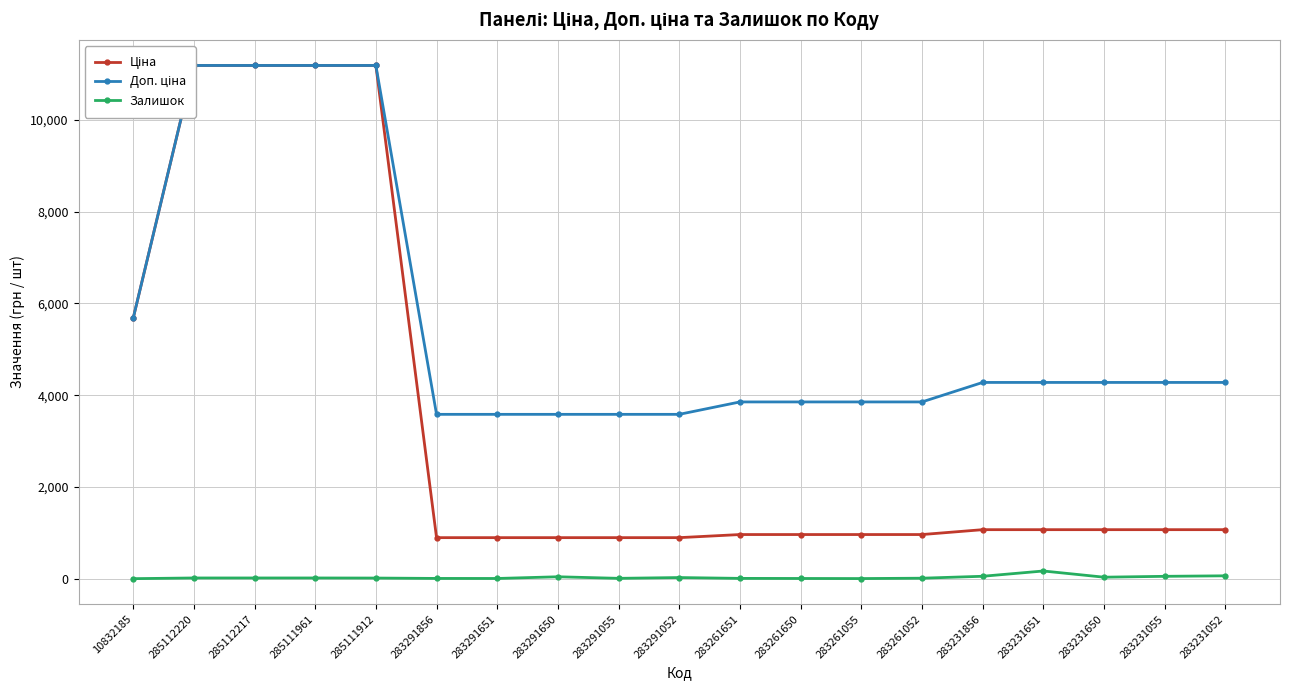

The value of Доп. ціна at 283261651 is 2538.9. True or false?

False